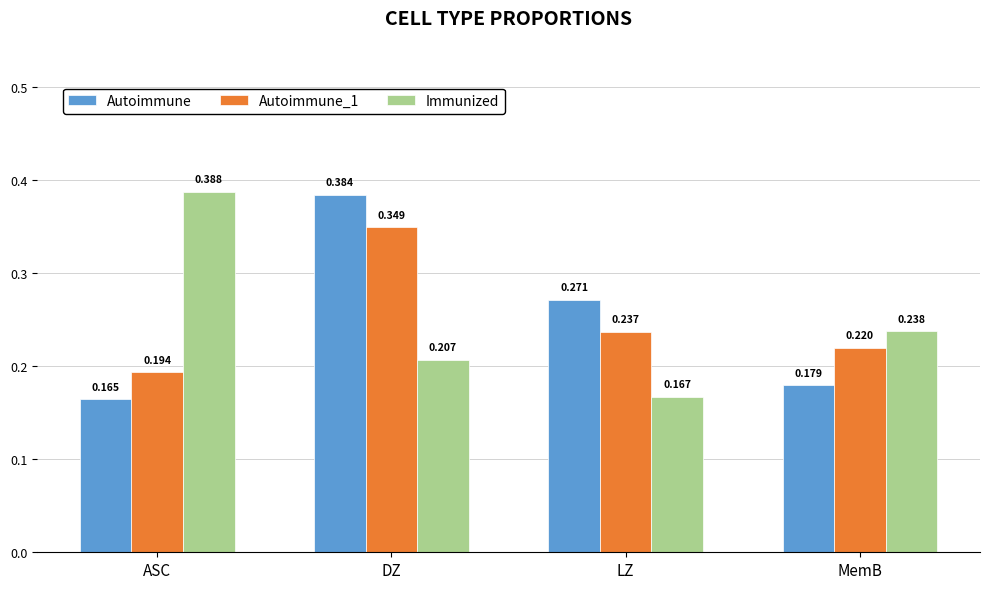

What is the label of the 2nd bar from the right?

LZ